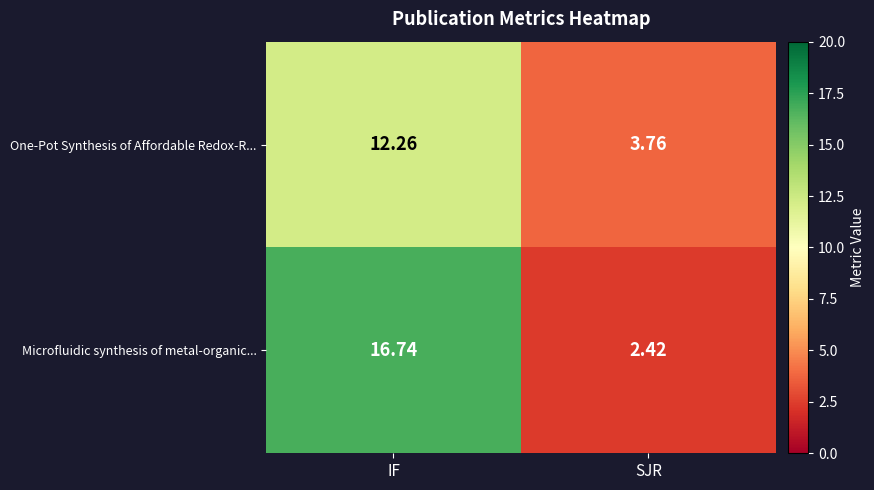

What is the maximum value shown in the chart?

16.7